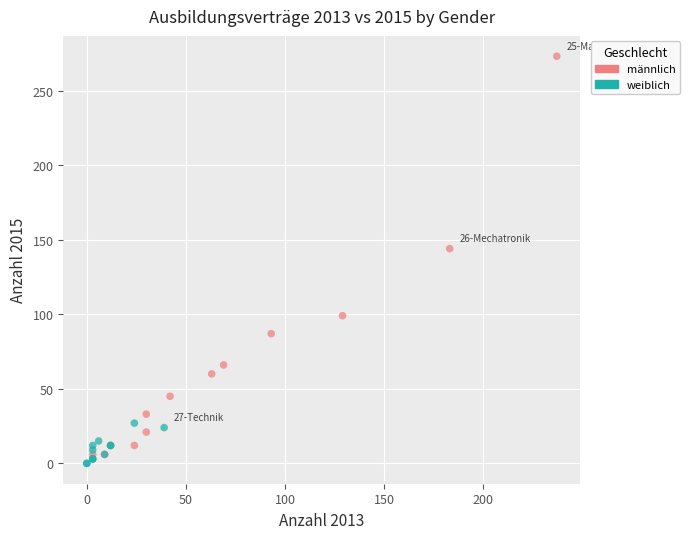

Which series contains the lowest Y value?

weiblich